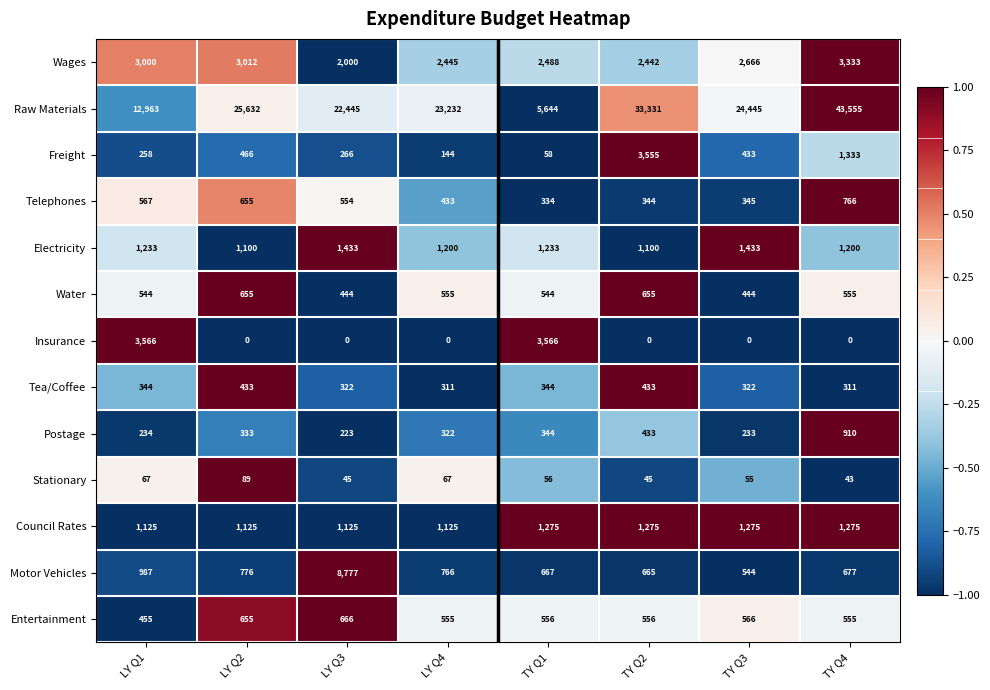

Is the value of Telephones at TY Q2 greater than the value of Electricity at LY Q2?

No